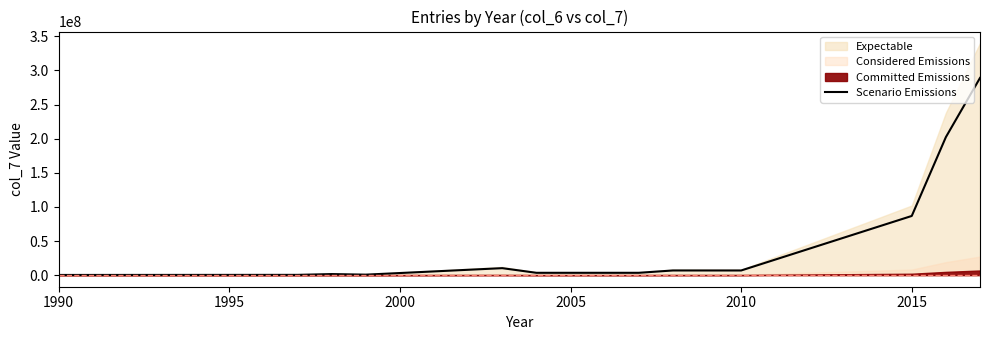

How many interior local peaks (higher than both neighbors) does the data have?

3